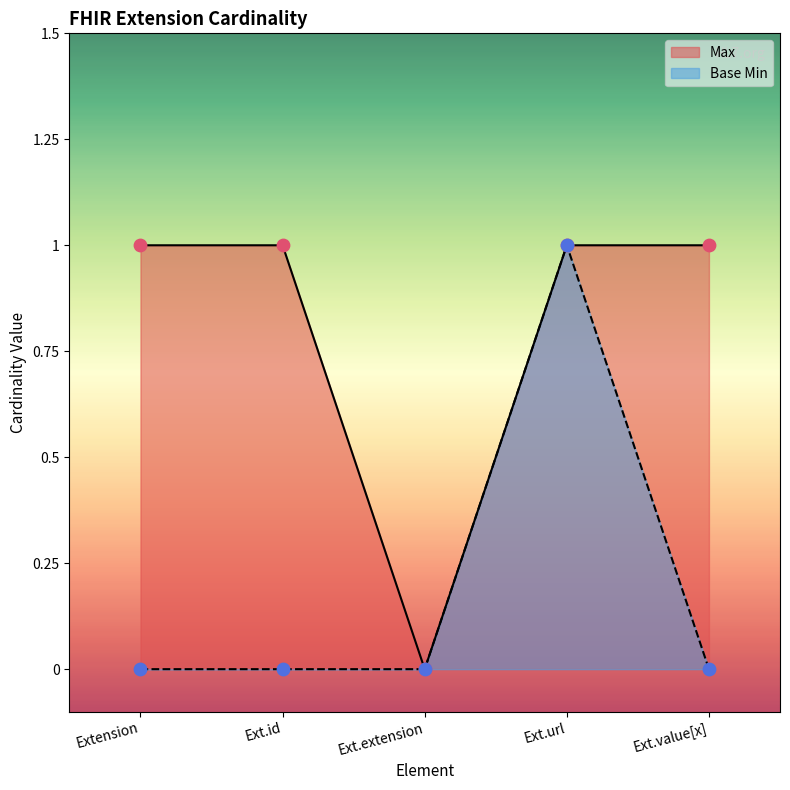

Which series contains the highest Y value?

Max